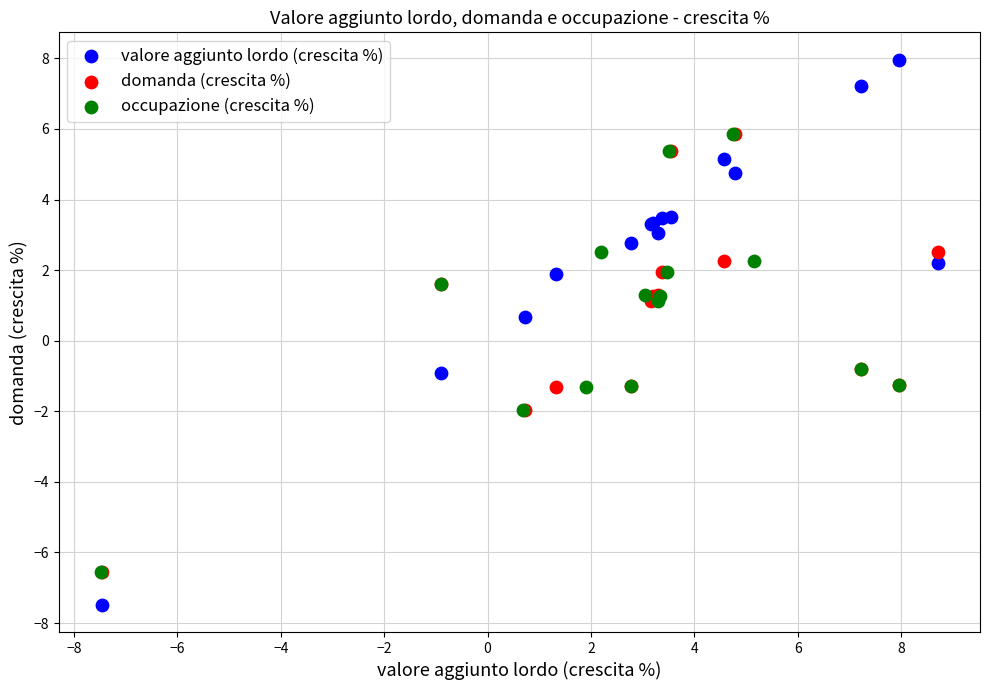

Which series reaches the minimum Y coordinate?

valore aggiunto lordo (crescita %)